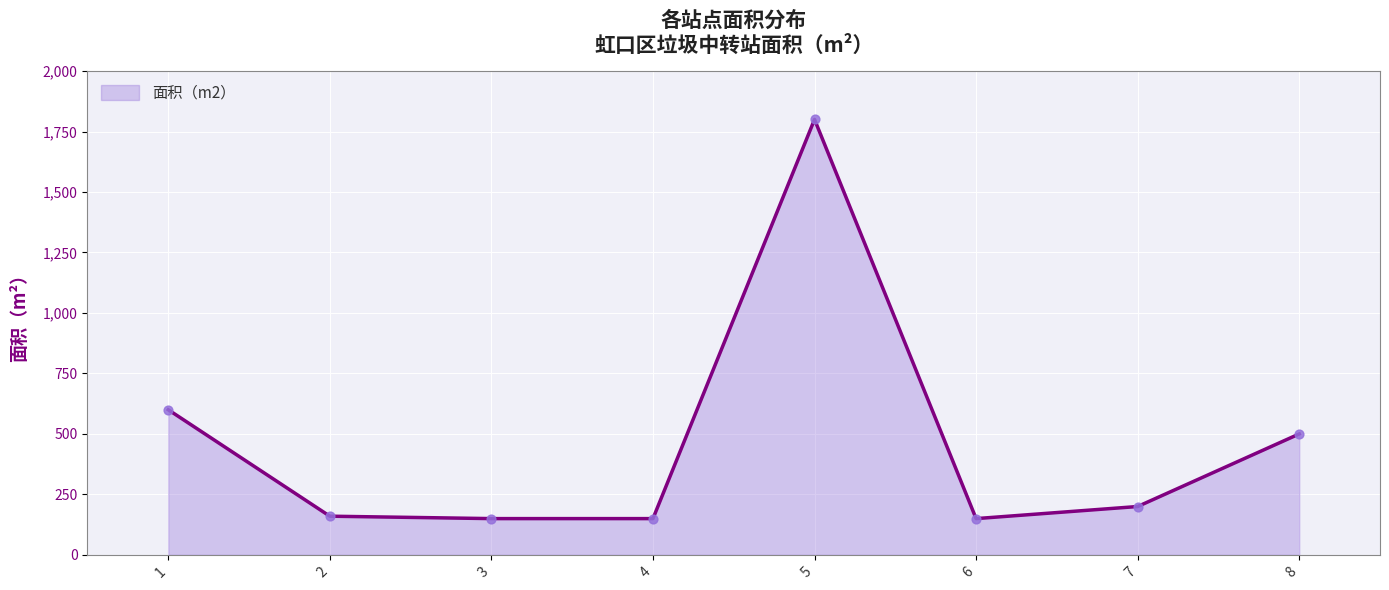

What is the ratio of the value at 1 to the value at 8?

1.2